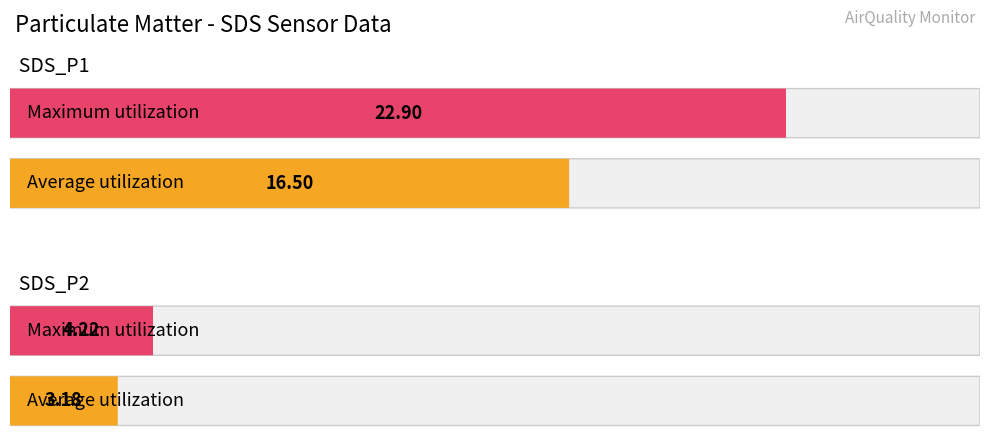

What is the difference between the highest and lowest values at SDS_P1?

6.4